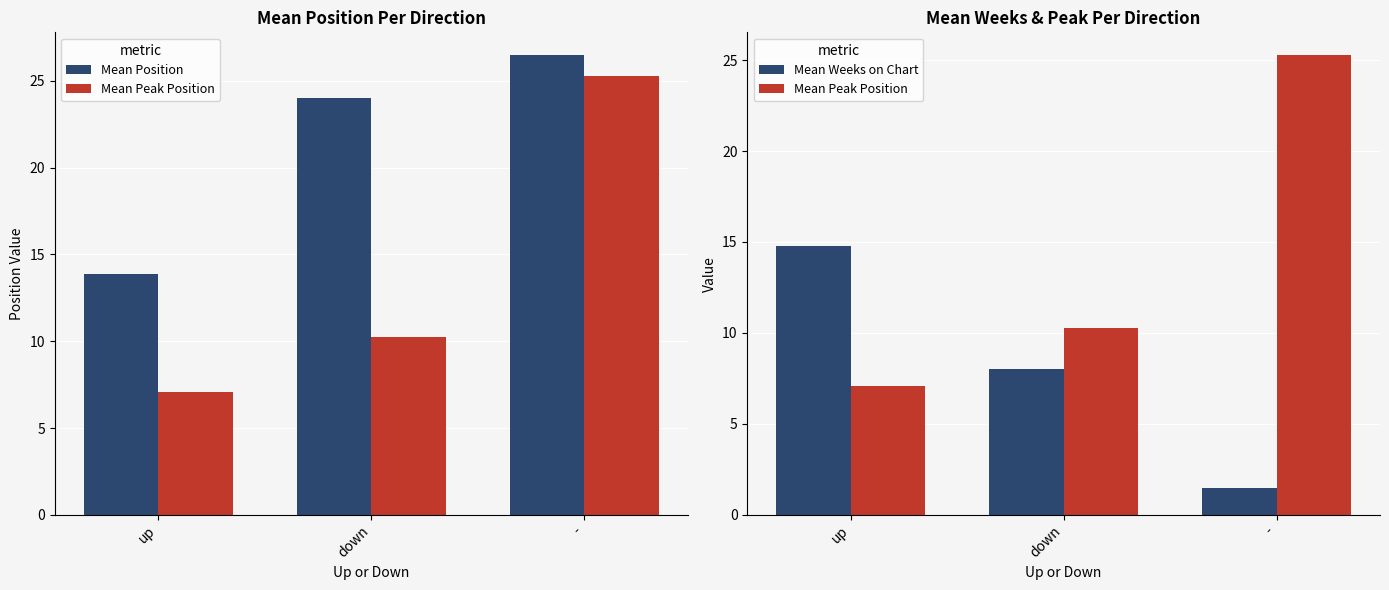

True or false: Mean Position has a value of 26.5 at -.

True